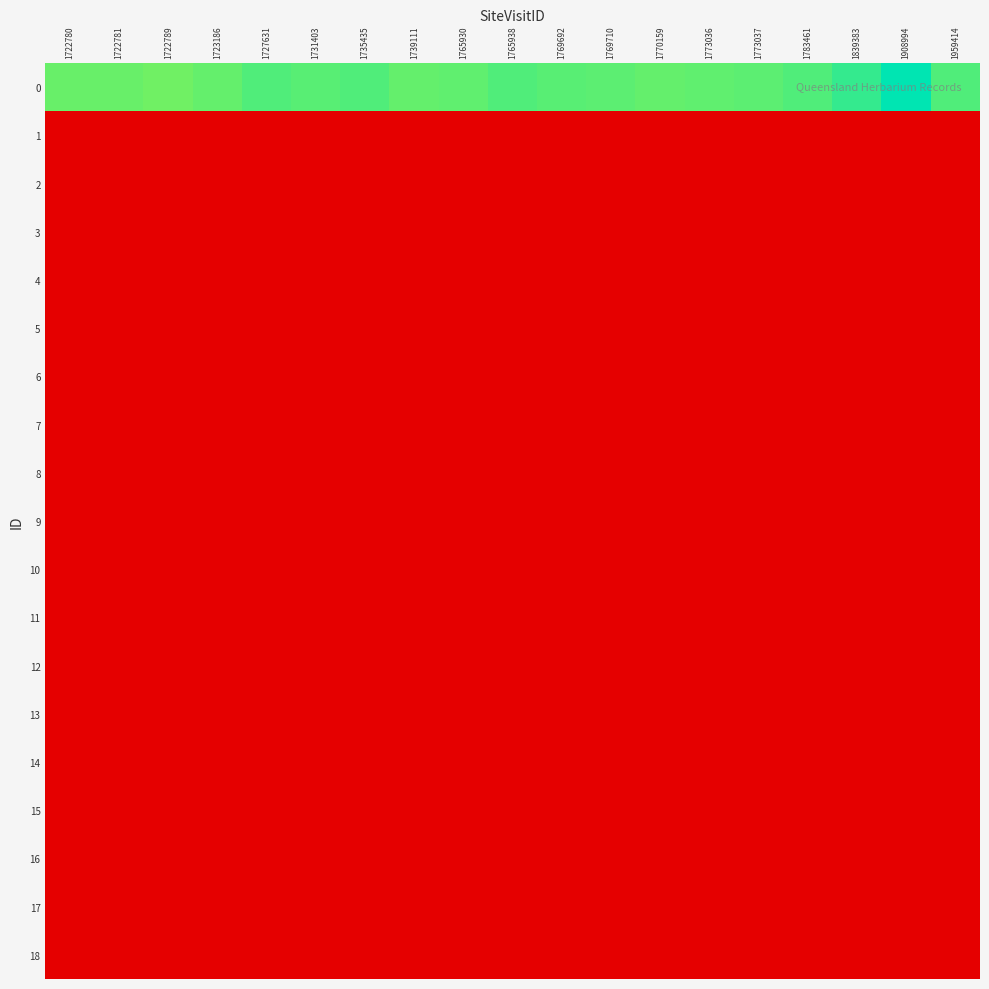

At which category does the chart reach its peak across all series?

1908994